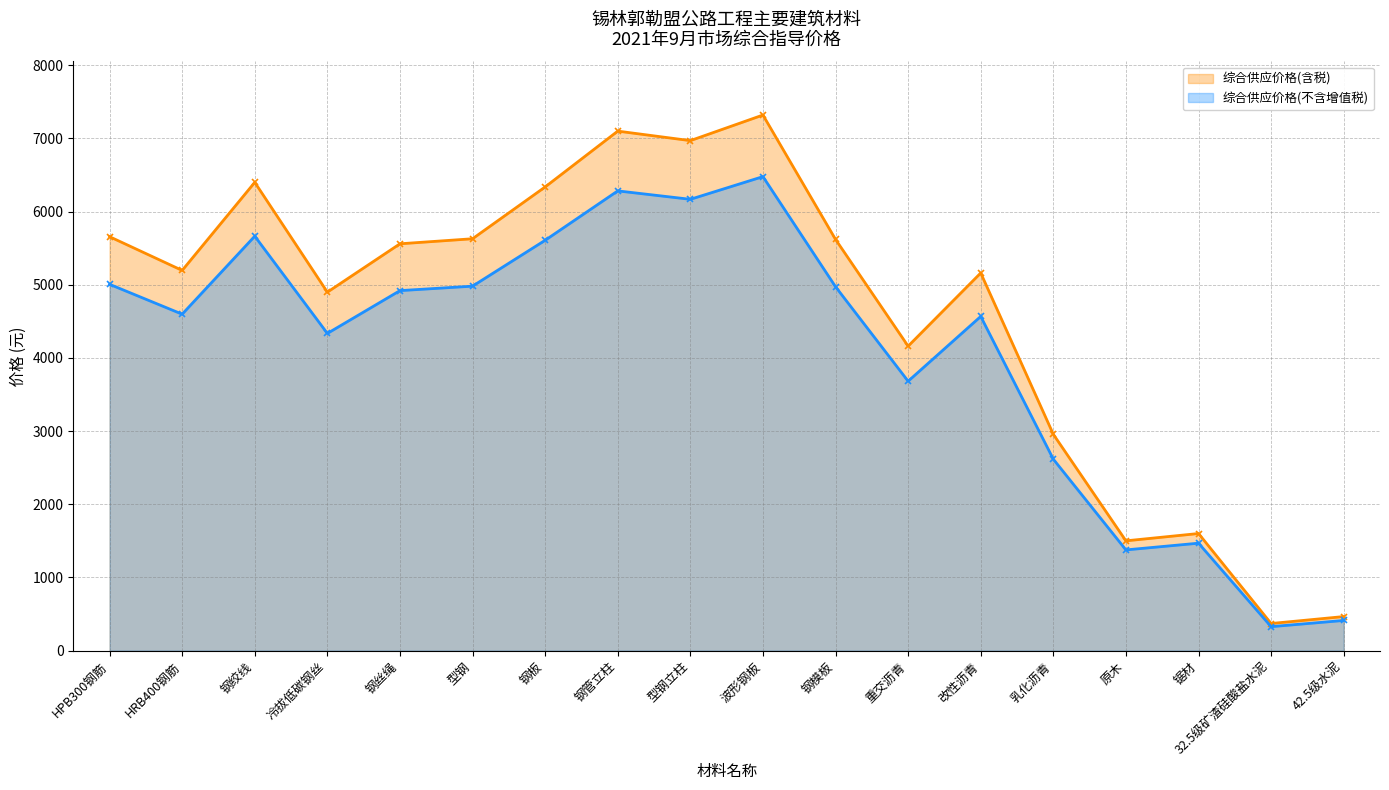

True or false: 综合供应价格(不含增值税) and 综合供应价格(含税) cross at least once.

False